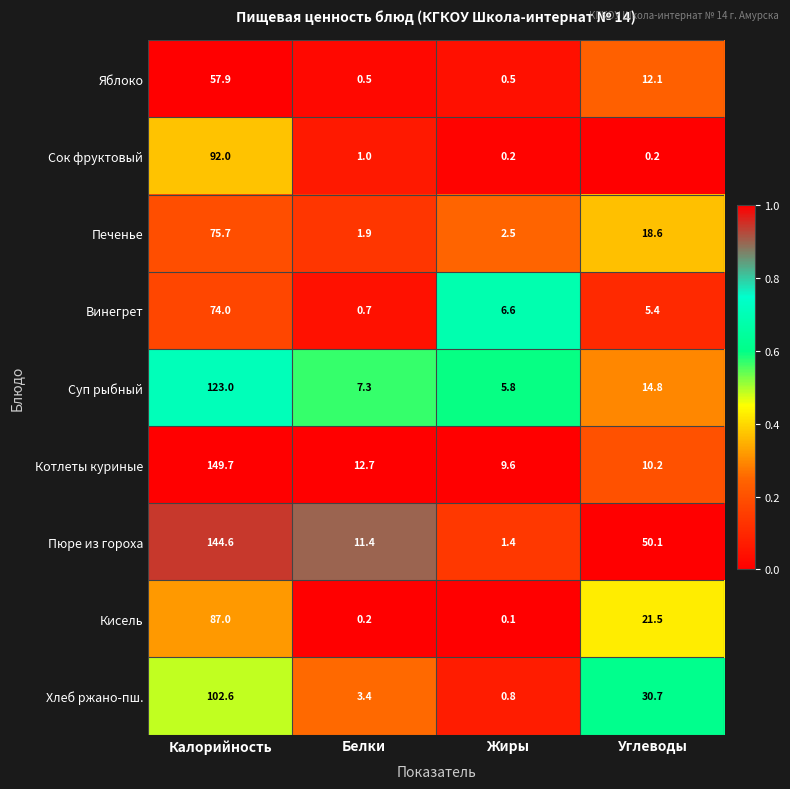

At which label does Кисель first exceed 21?

Калорийность